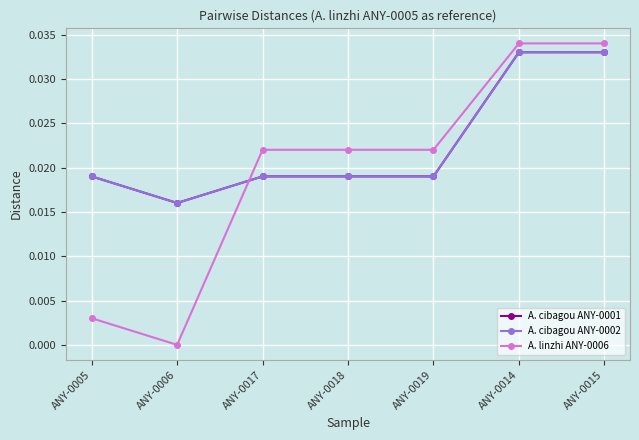

At which category does A. linzhi ANY-0006 reach its first local valley?

ANY-0006